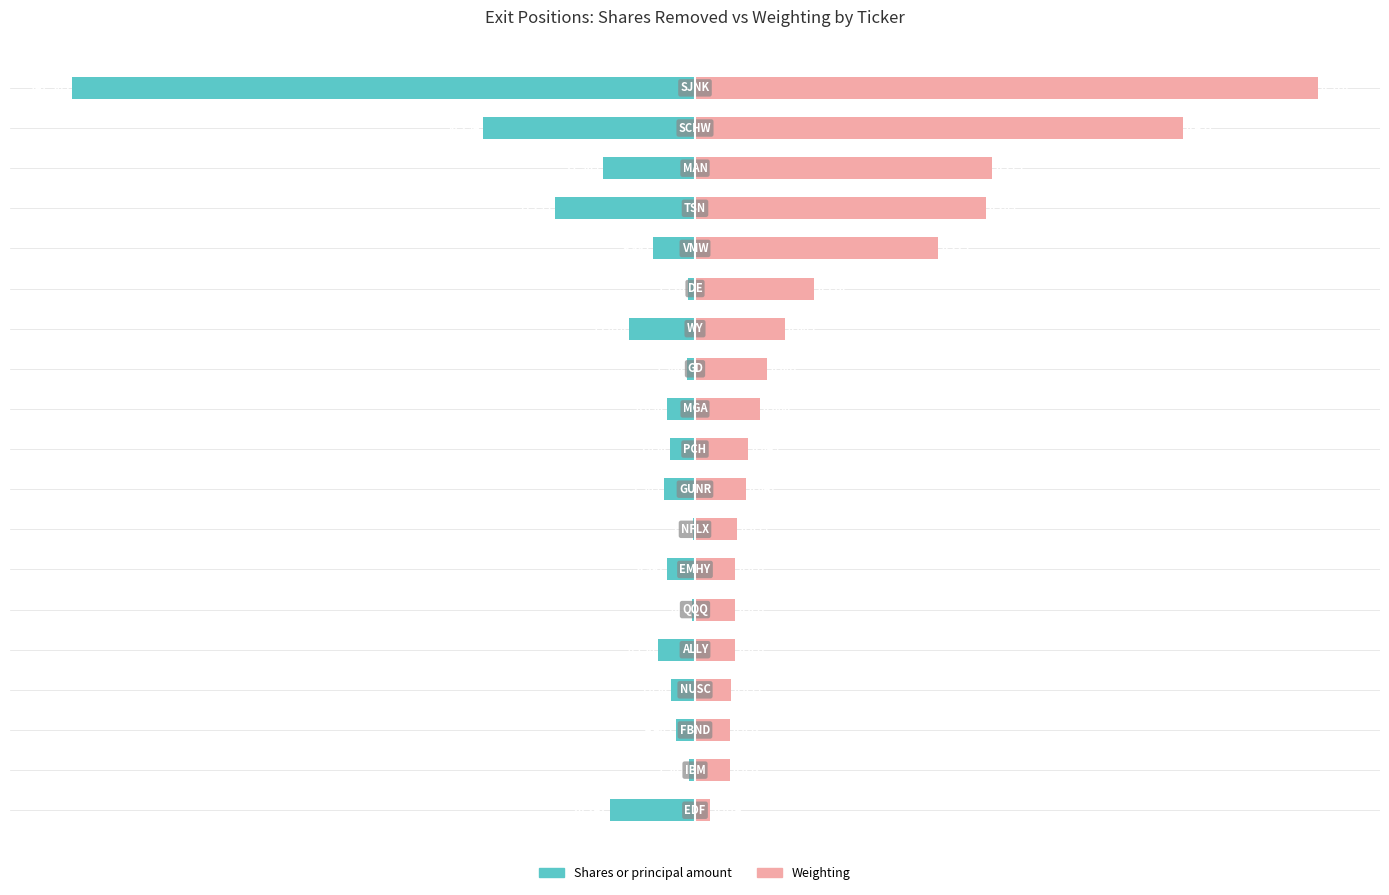

Which series changed the most between 2 and 14?

Weighting